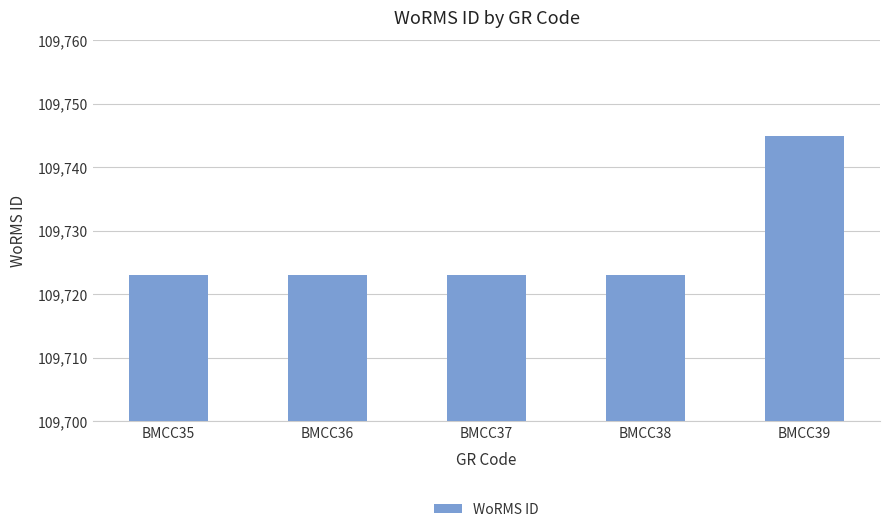

What is the sum of all values?

548637